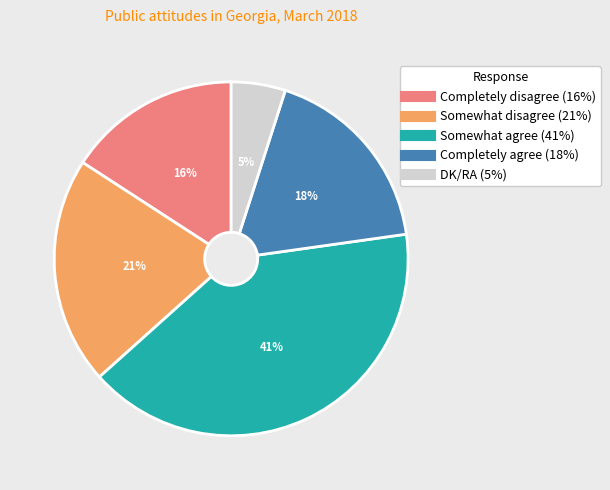

Is Completely agree the majority of the pie?

No